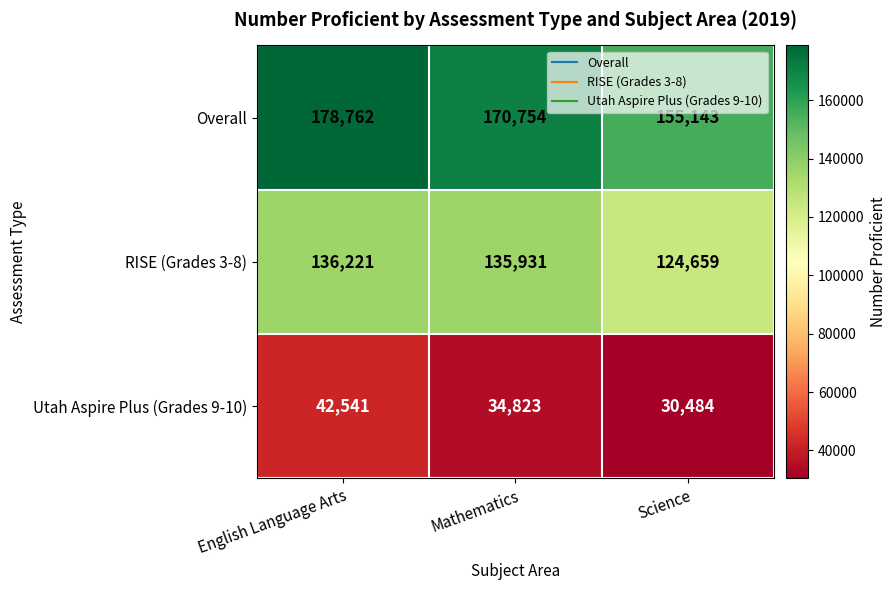

Rank the series by their average value, from highest to lowest.

Overall, RISE (Grades 3-8), Utah Aspire Plus (Grades 9-10)